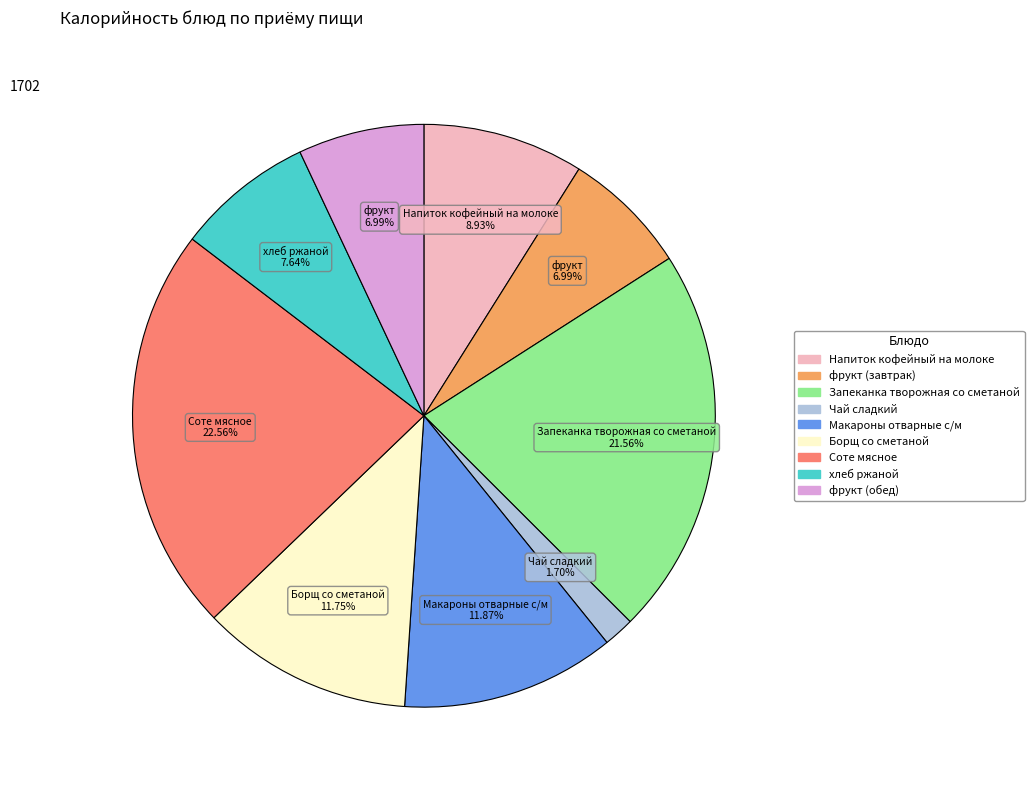

What is the total percentage of фрукт (завтрак) and Напиток кофейный на молоке?

15.9%